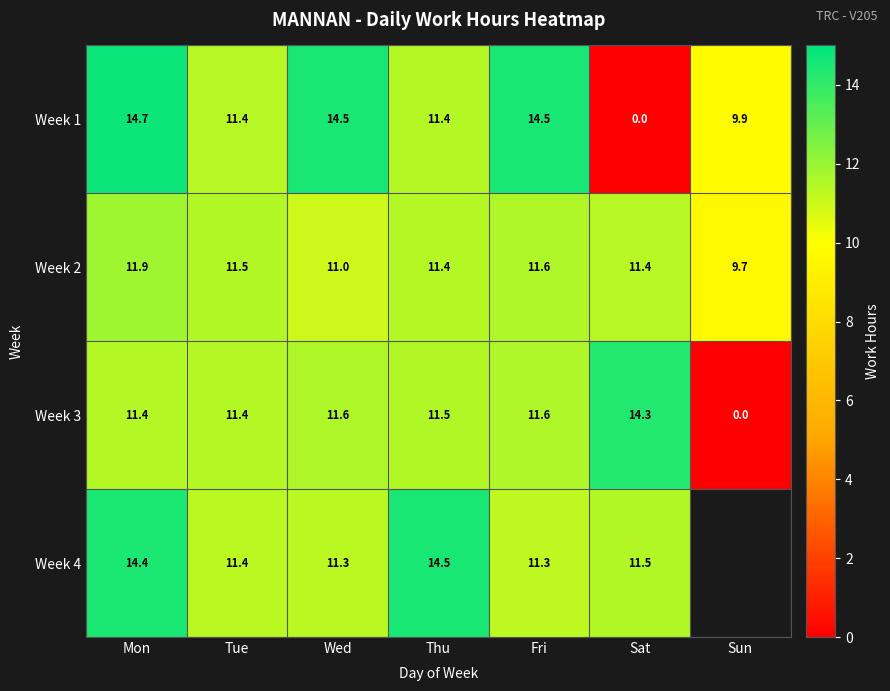

Is it true that Week 1 equals 4.1 at Wed?

False